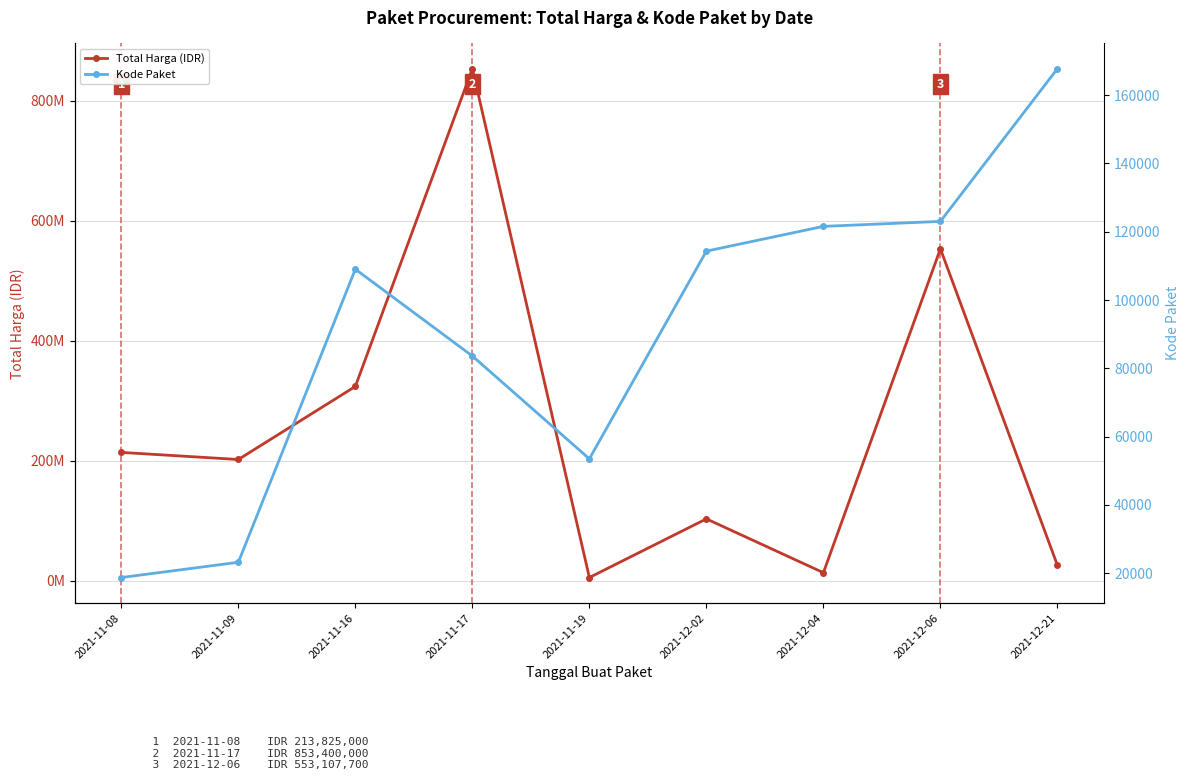

What are all the series names shown in the legend?

Total Harga (IDR), Kode Paket